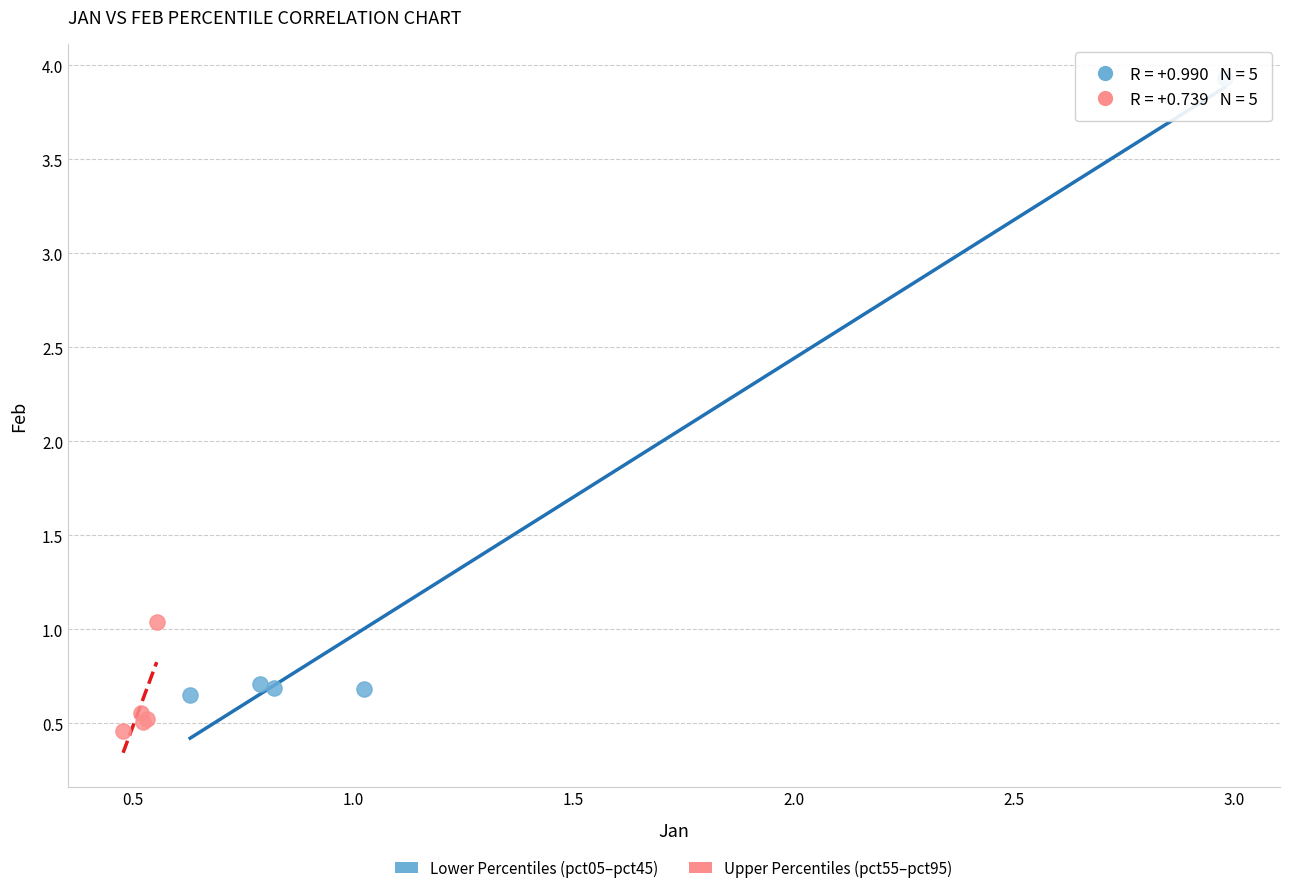

Which series contains the lowest Y value?

Upper Percentiles (pct55–pct95)